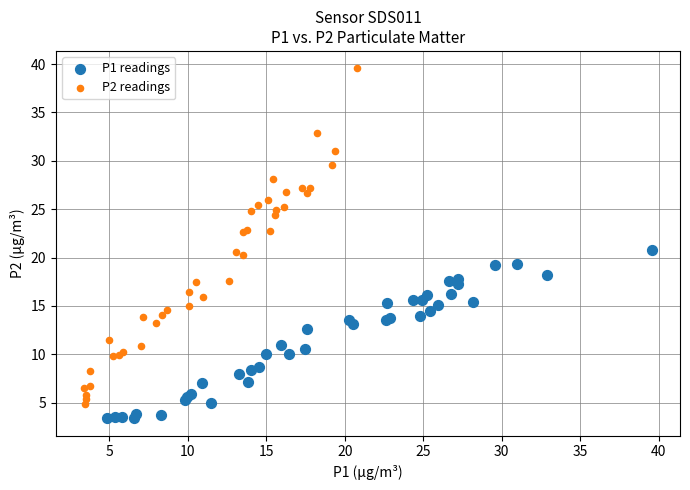

What are all the series names shown in the legend?

P1 readings, P2 readings